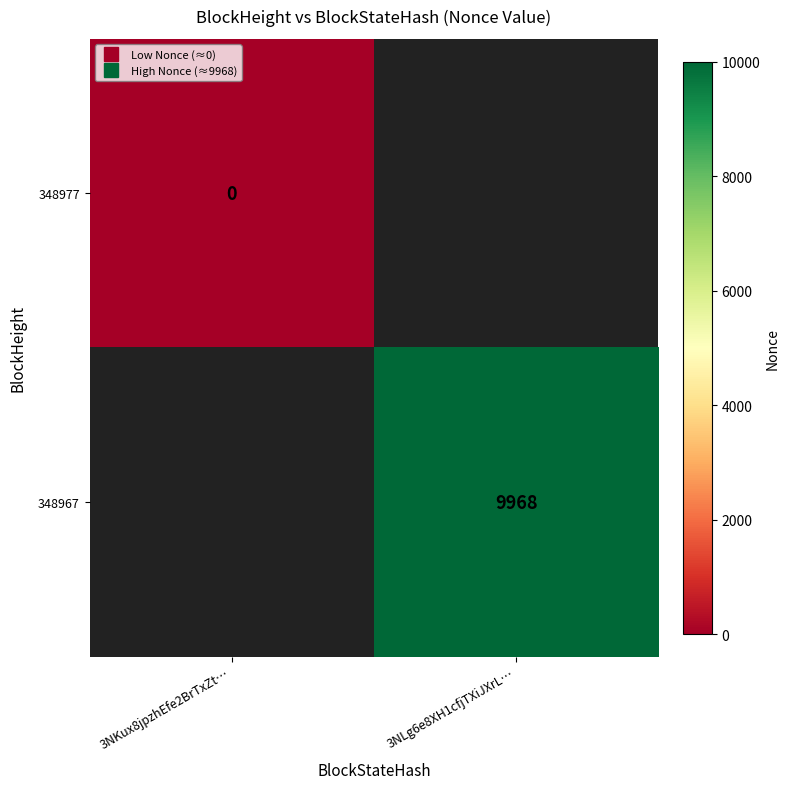

Rank the series by their maximum value, from lowest to highest.

348977, 348967